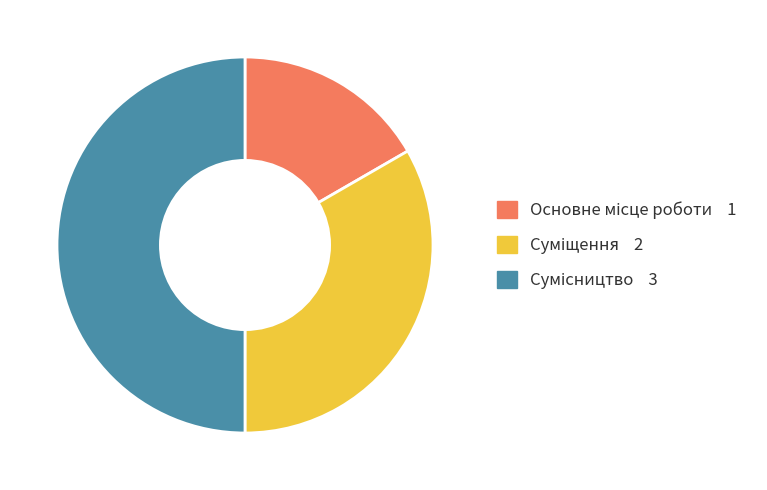

Count the number of slices in the pie.

3